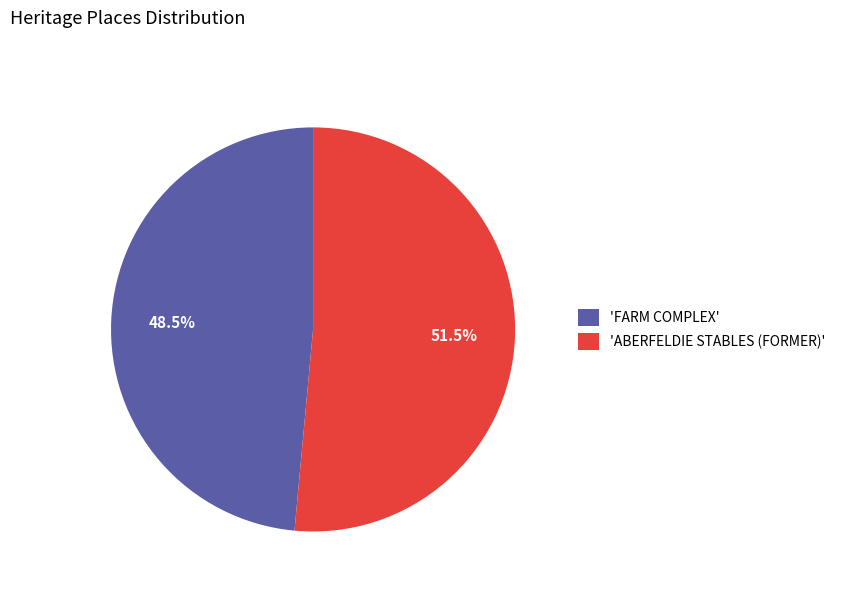

What is the majority slice?

'ABERFELDIE STABLES (FORMER)'